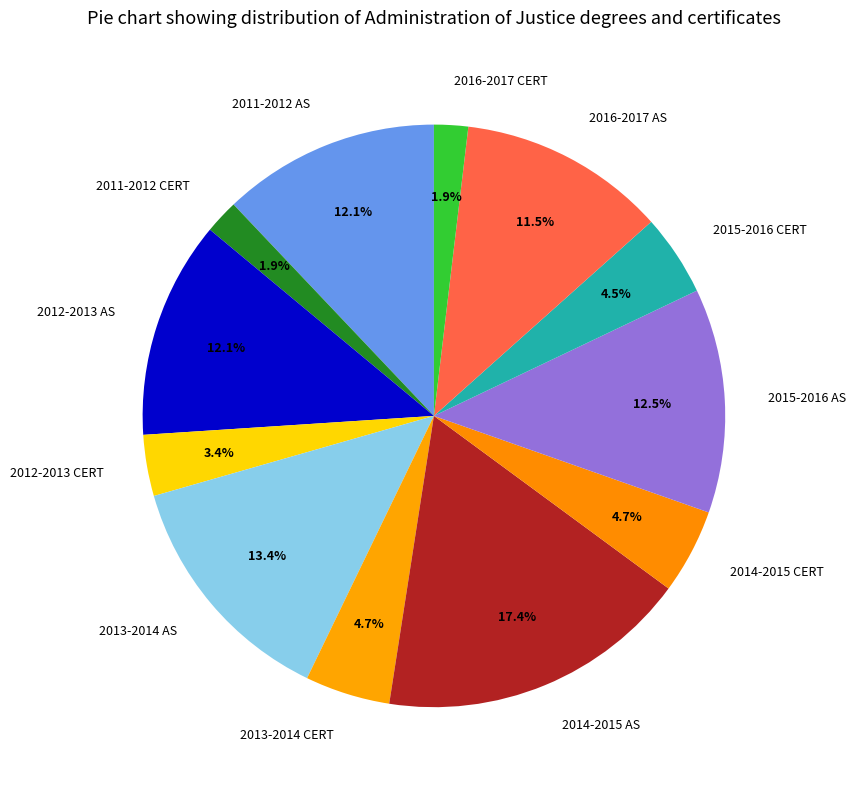

Which slice is the largest?

2014-2015 AS